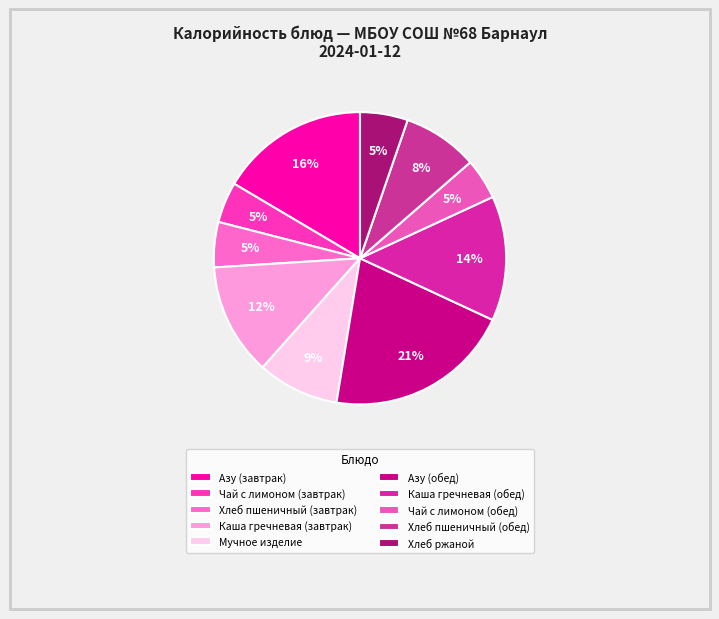

Count the number of slices in the pie.

10